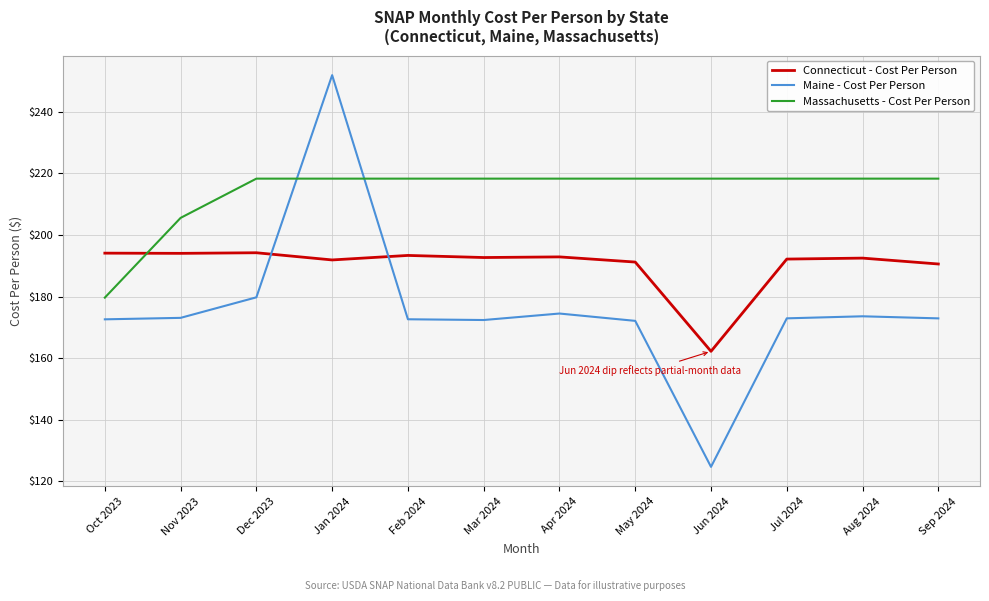

Rank the series by their maximum value, from highest to lowest.

Maine - Cost Per Person, Massachusetts - Cost Per Person, Connecticut - Cost Per Person